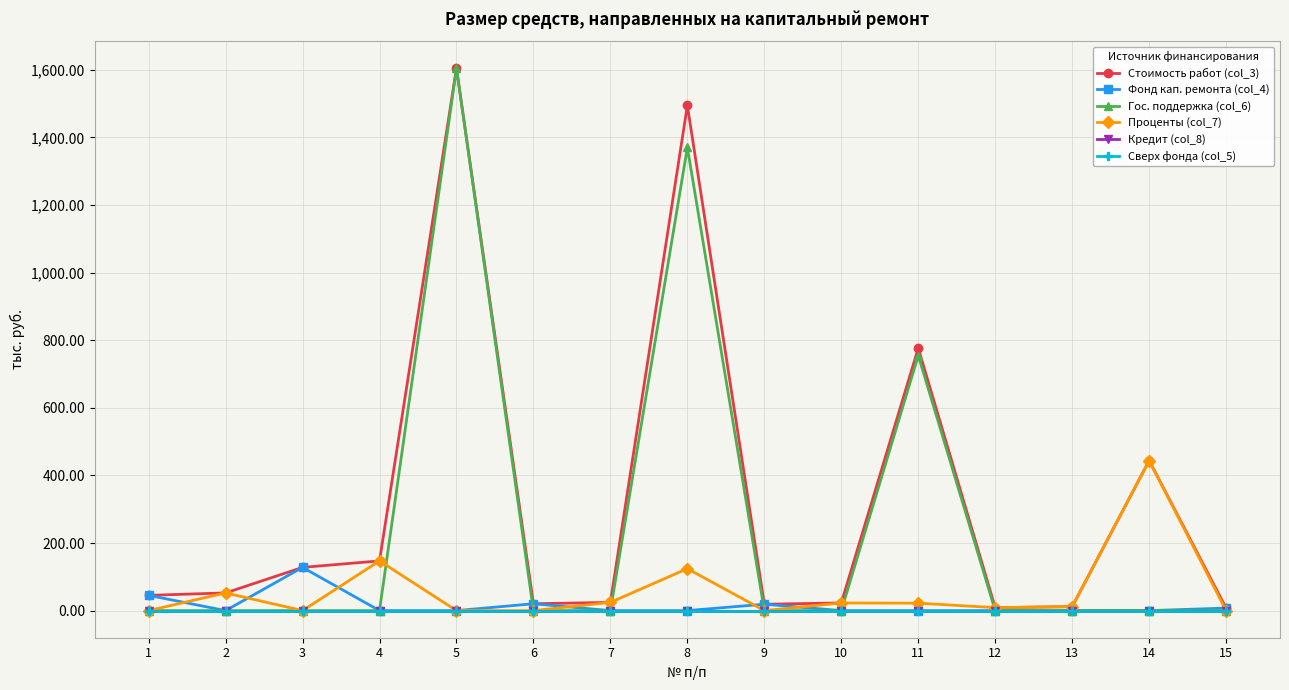

Is this an area chart (filled region under the line)?

No